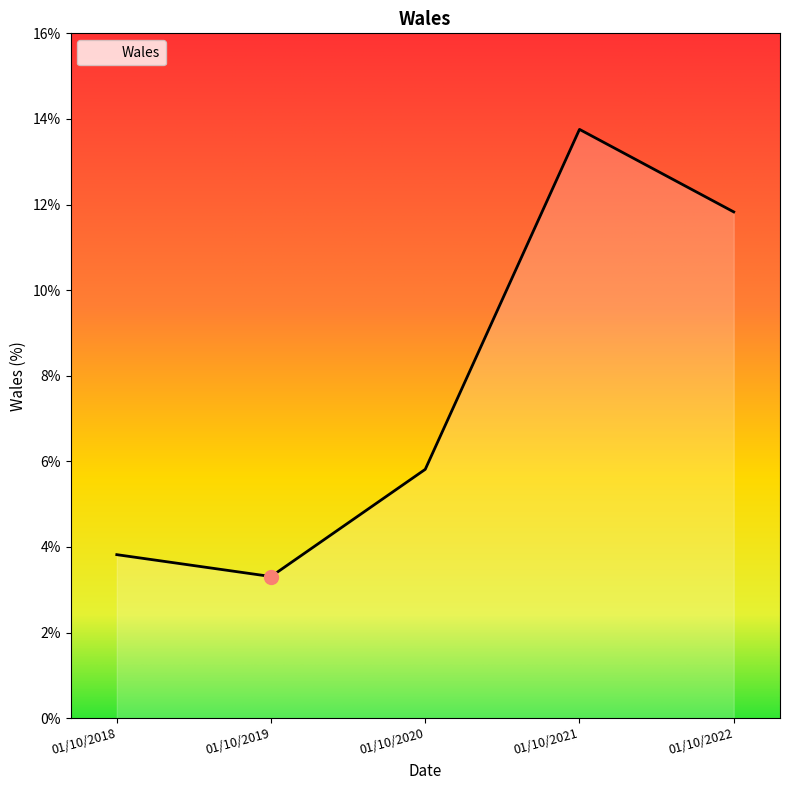

What is the ratio of the value at 01/10/2018 to the value at 01/10/2020?

0.7